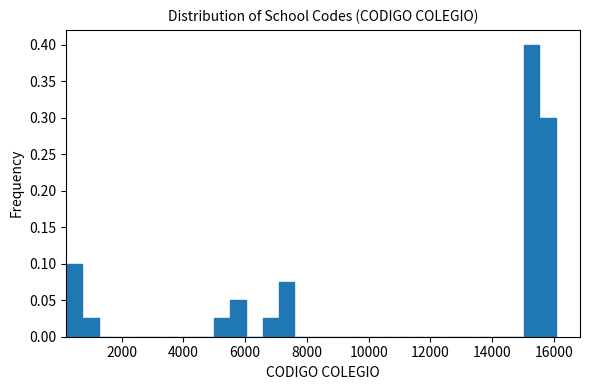

Around what value on the x-axis is the tallest bar? Give the approximate position of its centre, as read against the axis.

15200